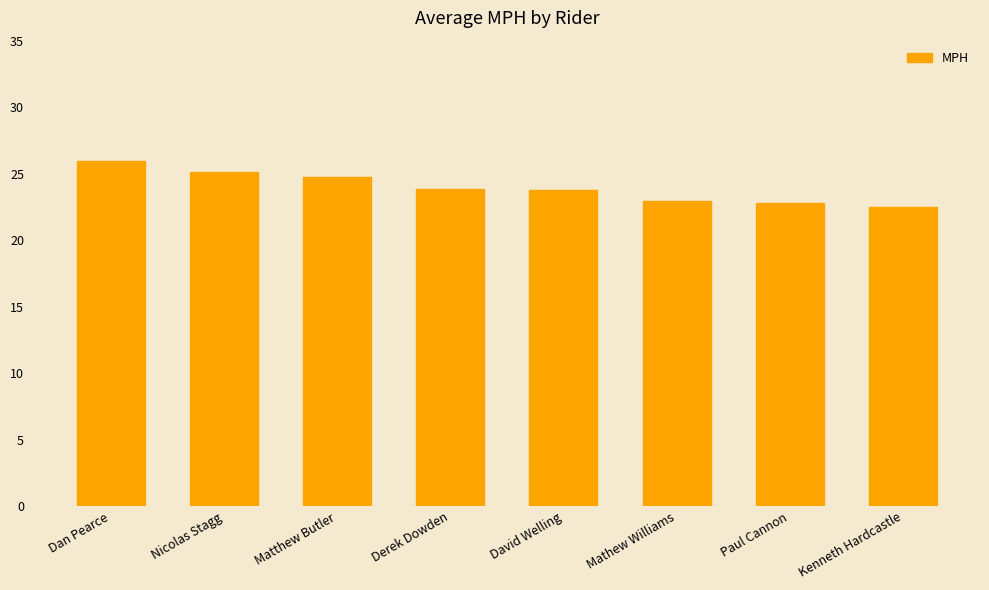

How many bars are there in total?

8